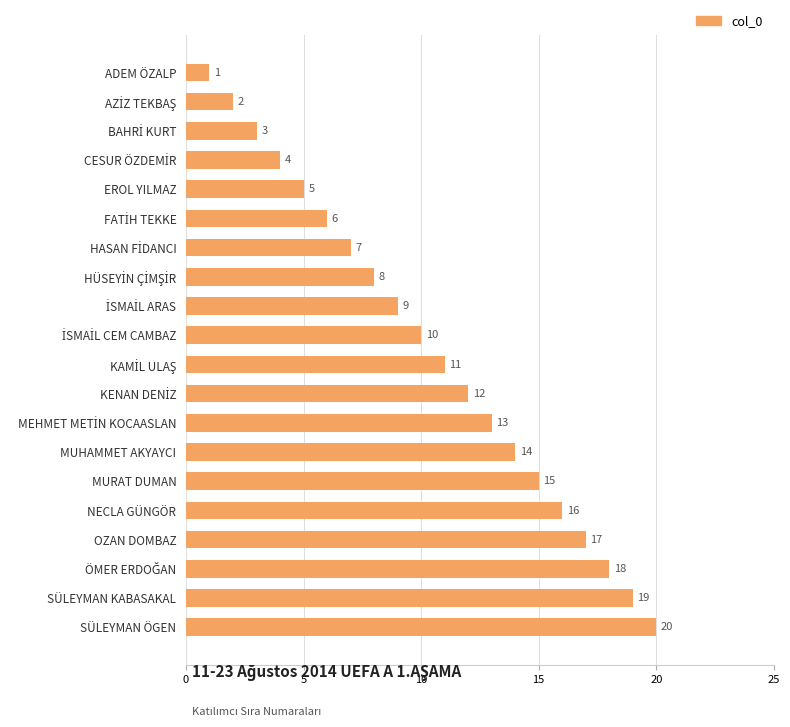

What is the greatest value displayed?

20